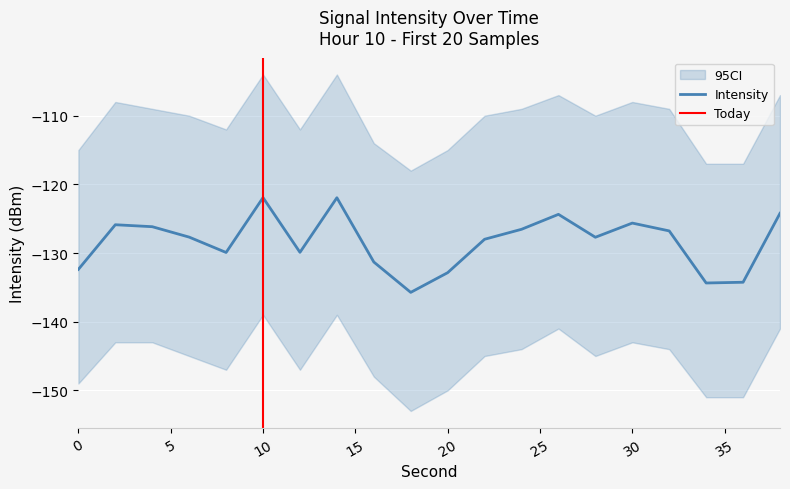

What is the change in value from 12 to 24?

+3.4